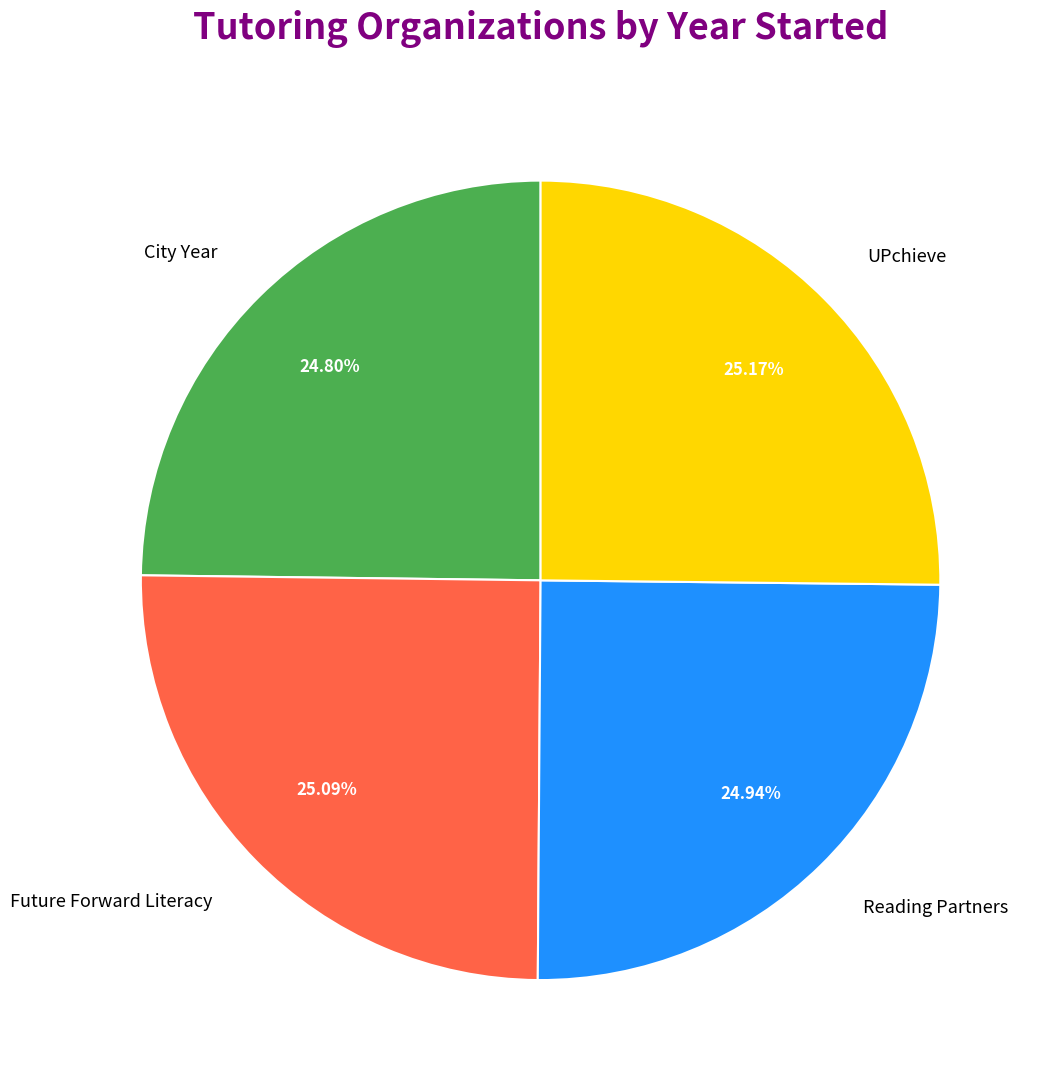

To the nearest percent, what is the combined percentage of Future Forward Literacy and City Year?

50%